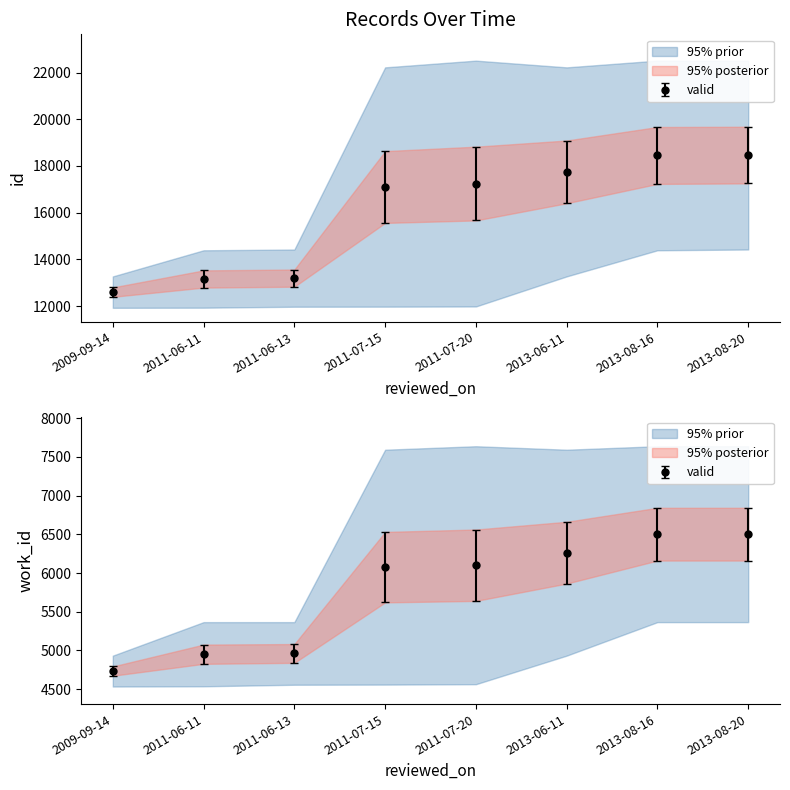

How many values in the work_id_upper series exceed 6562?

4